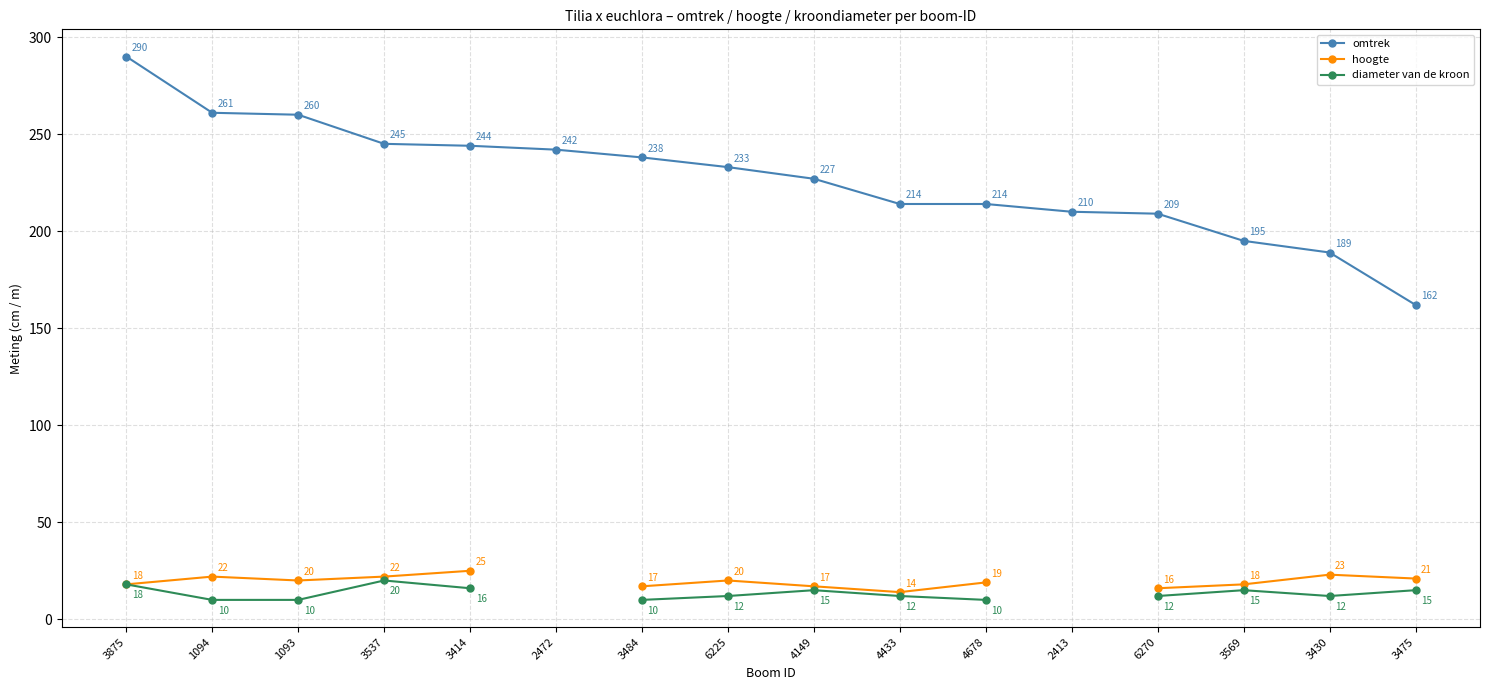

How many data points in hoogte are less than 20?

7